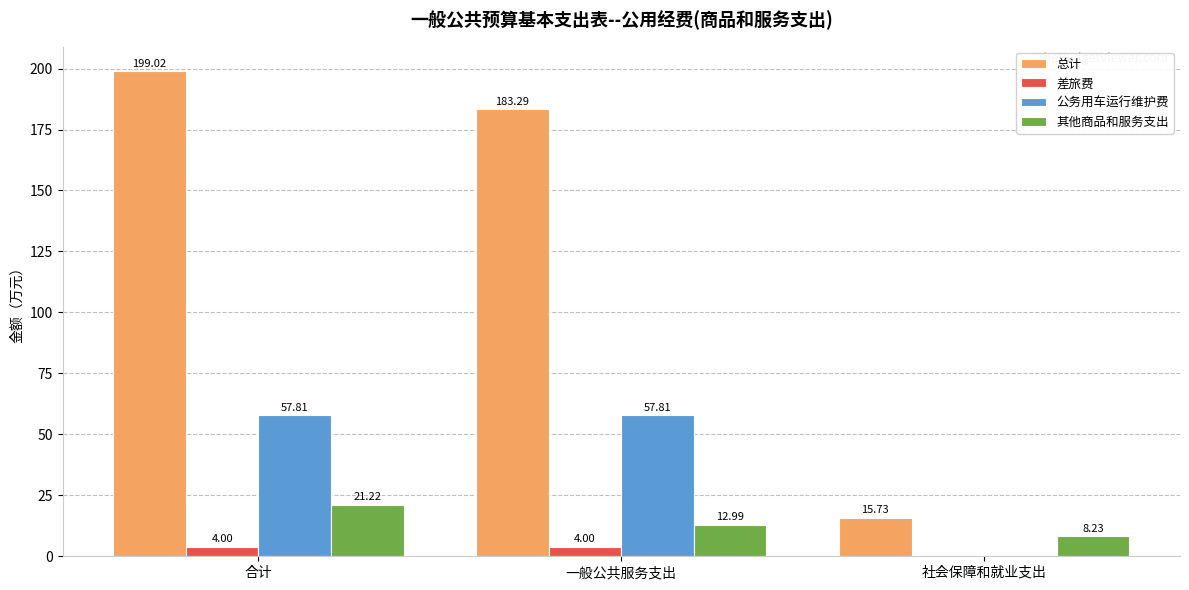

What is the sum of the 差旅费 values at 社会保障和就业支出 and 合计?

4.0